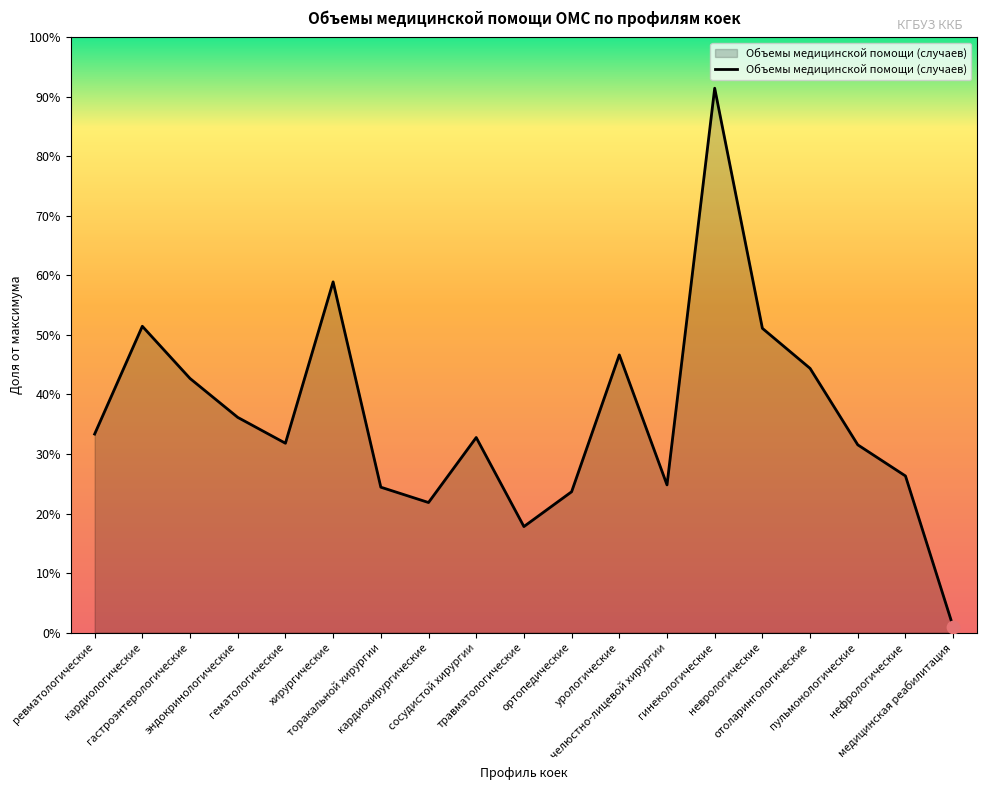

Which has a higher value, торакальной хирургии or пульмонологические?

пульмонологические